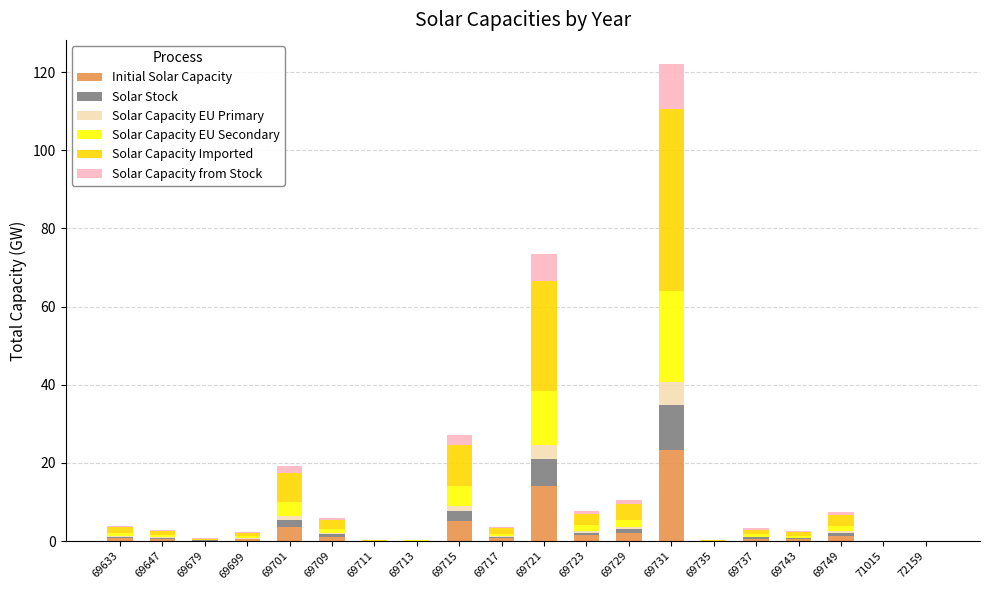

What is the highest value of the Initial Solar Capacity series?

23.3